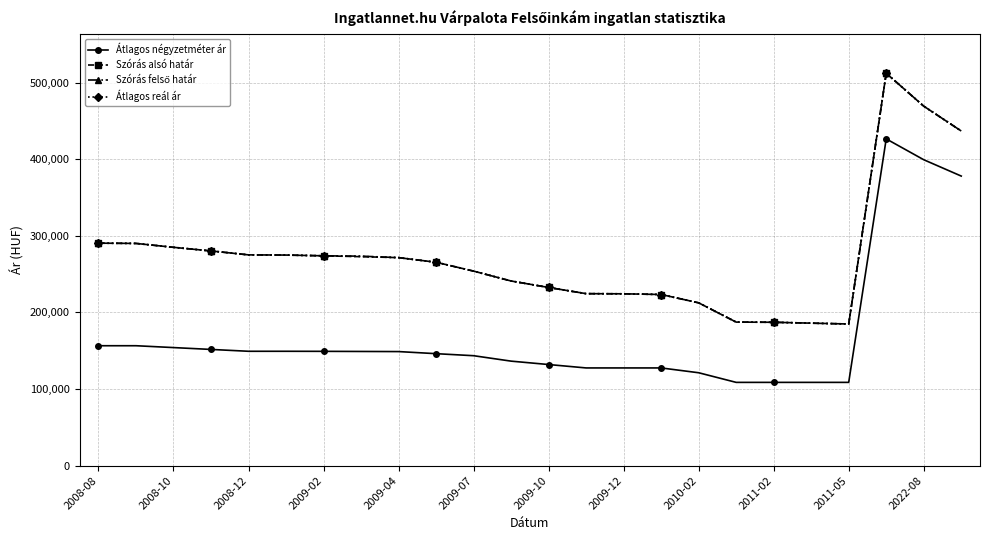

True or false: Átlagos négyzetméter ár and Szórás alsó határ intersect in this chart.

False